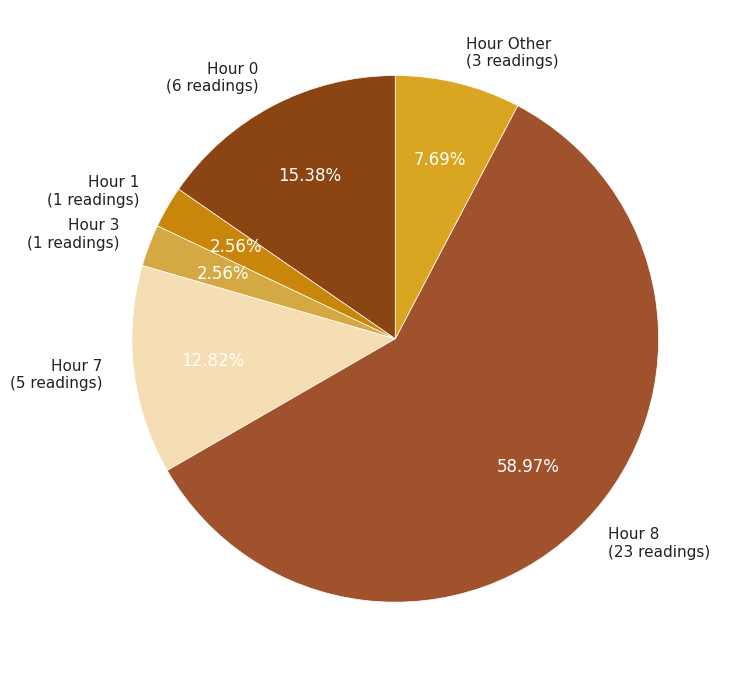

Which slice is the largest?

Hour 8